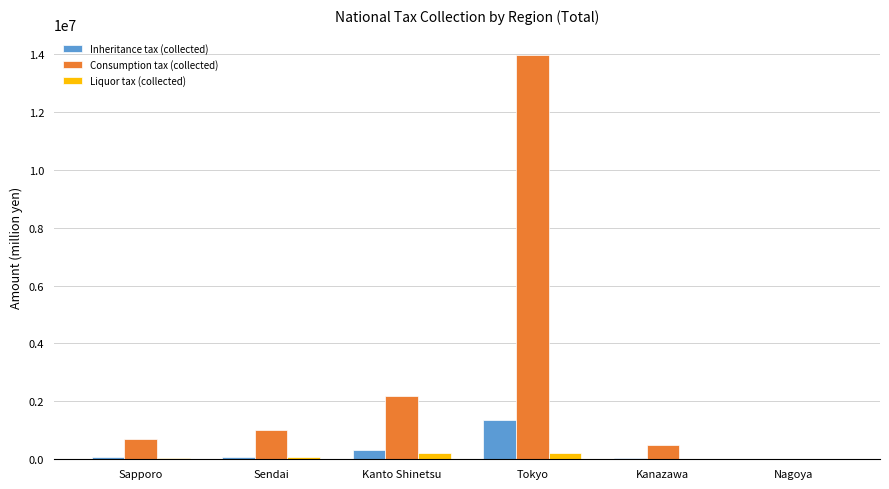

What is the sum of all Liquor tax (collected) values?

542075